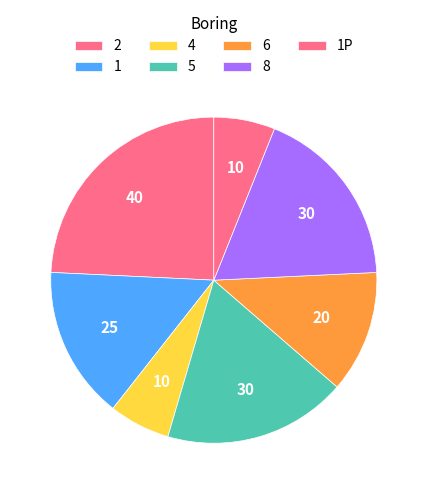

To the nearest percent, what is the difference between the 2 and 4 slice percentages?

18%